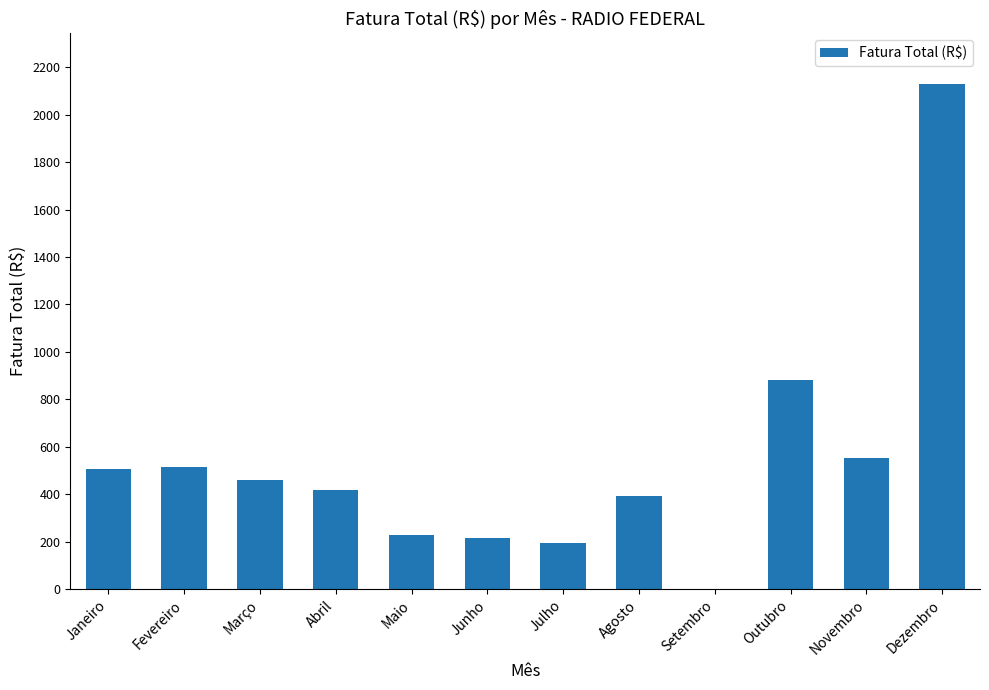

True or false: the data shows 1362.4 at Setembro.

False